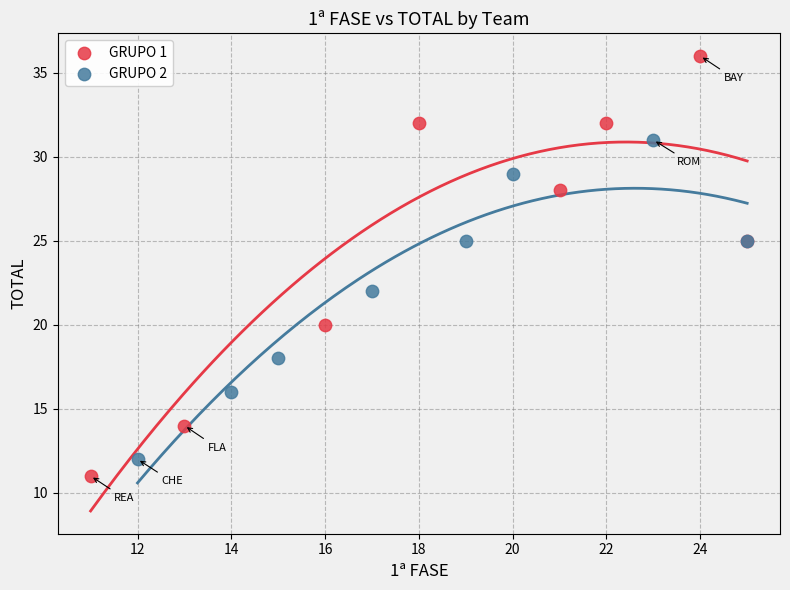

Which series has the widest spread of Y values?

GRUPO 1